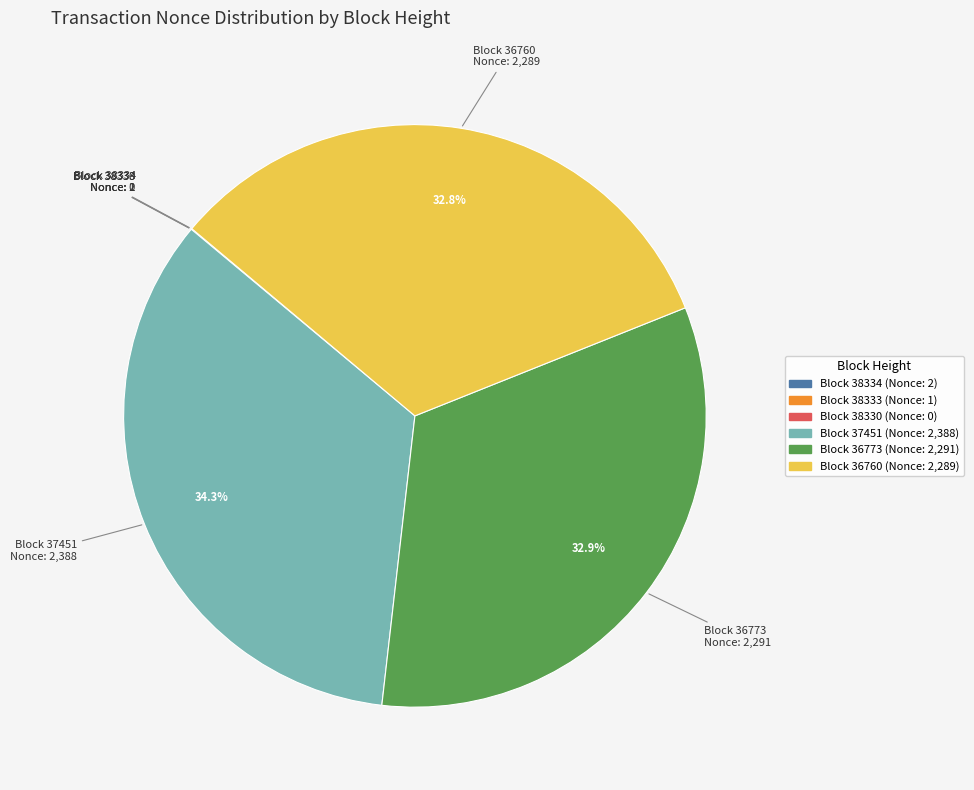

Does any single category account for the majority?

No